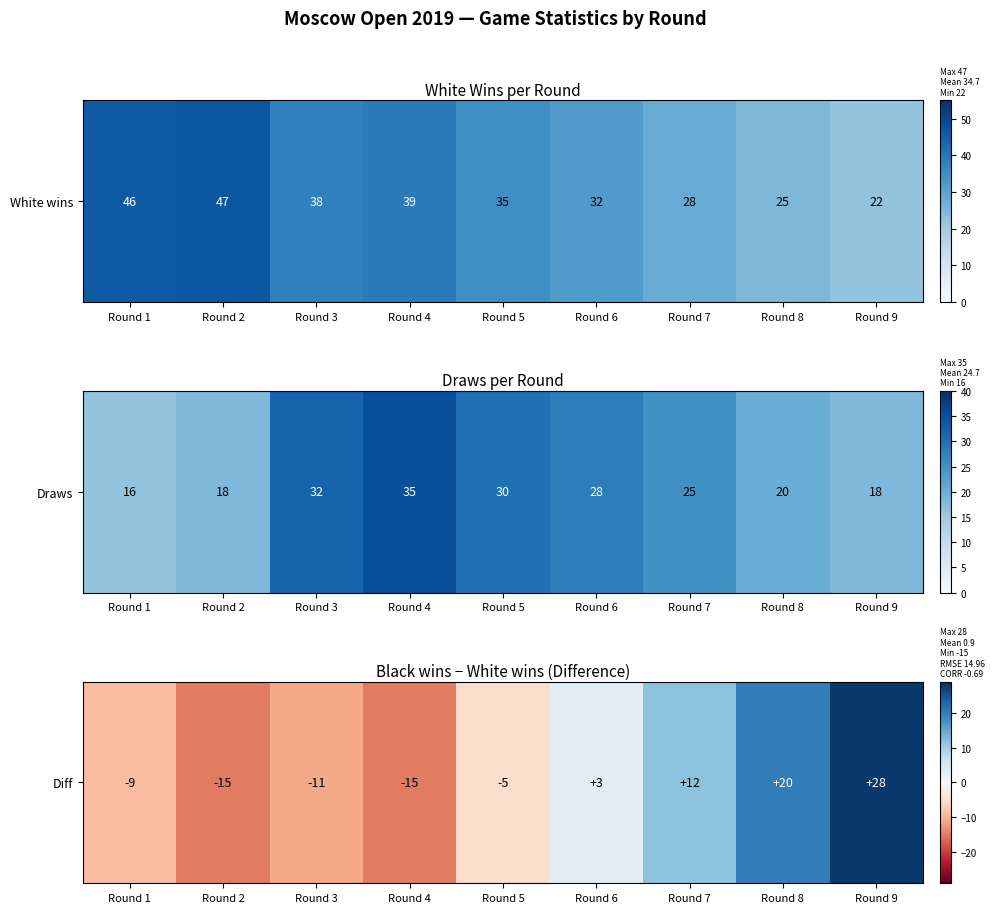

Is it true that the value at Round 8 is 27?

False